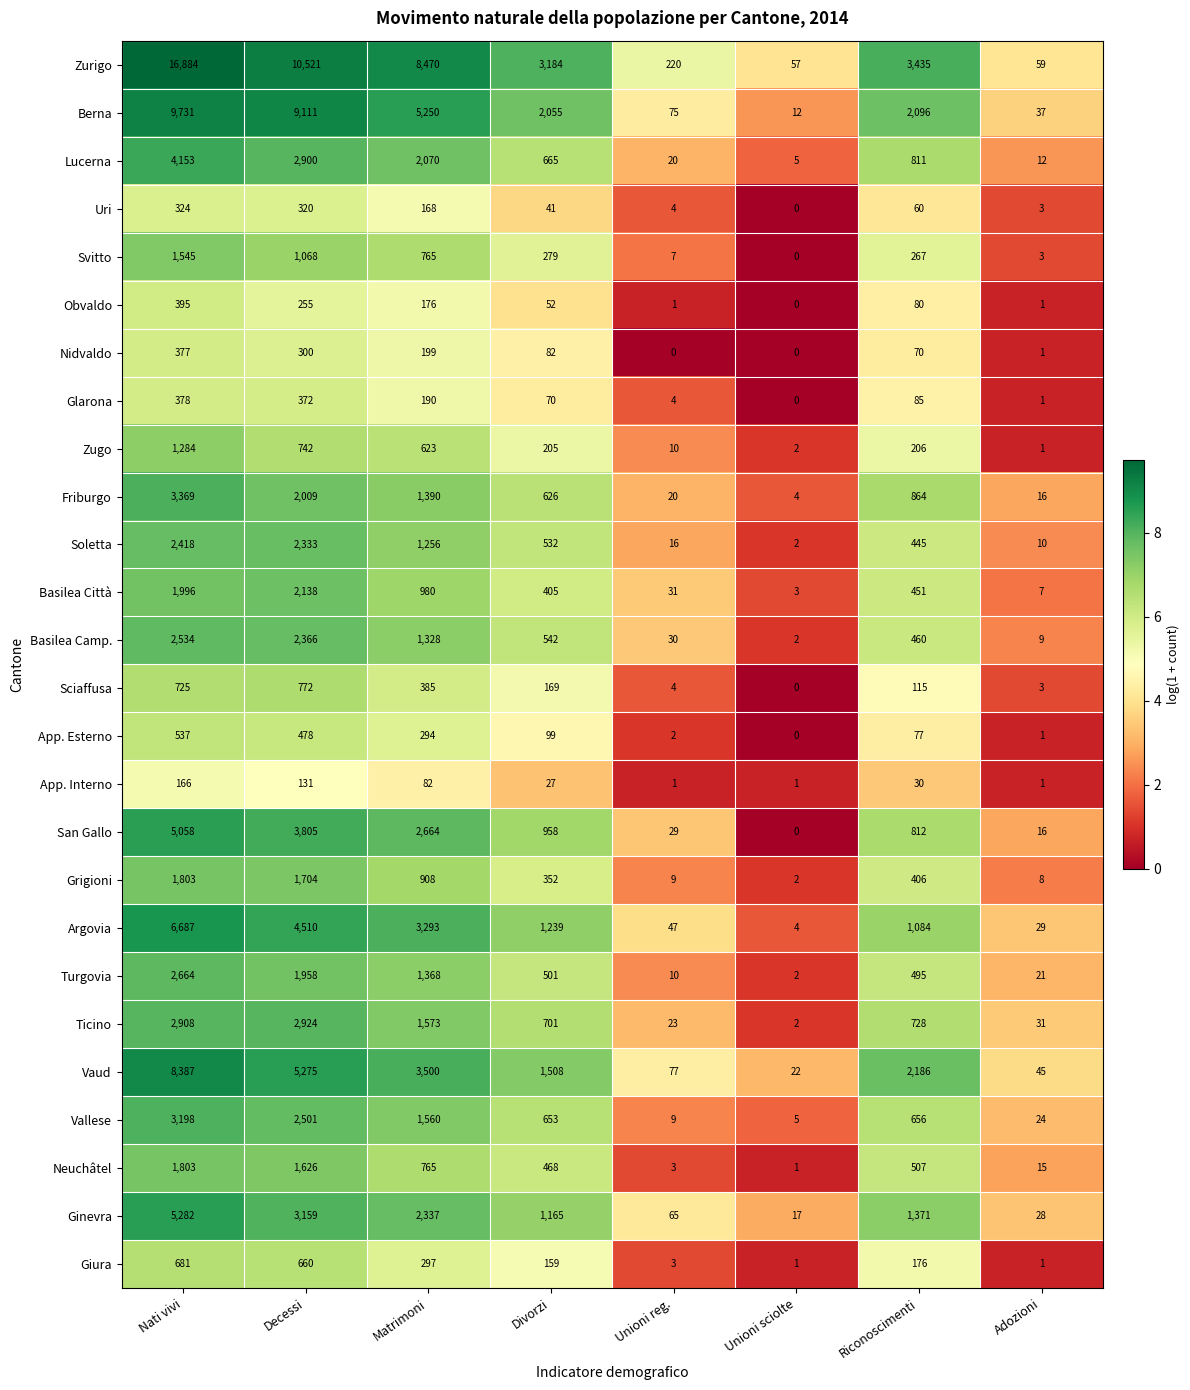

What is the difference between the Nidvaldo values at Nati vivi and Decessi?

77